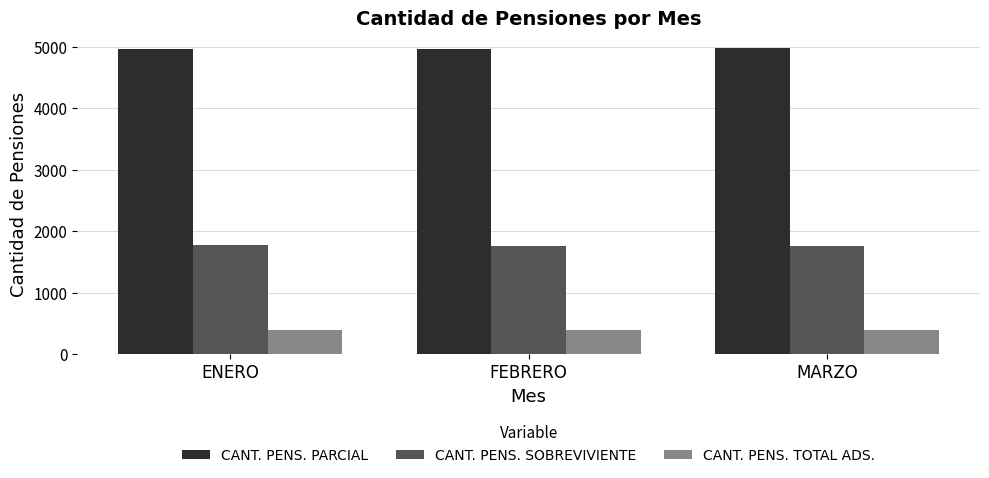

Read the CANT. PENS. SOBREVIVIENTE value at FEBRERO.

1755